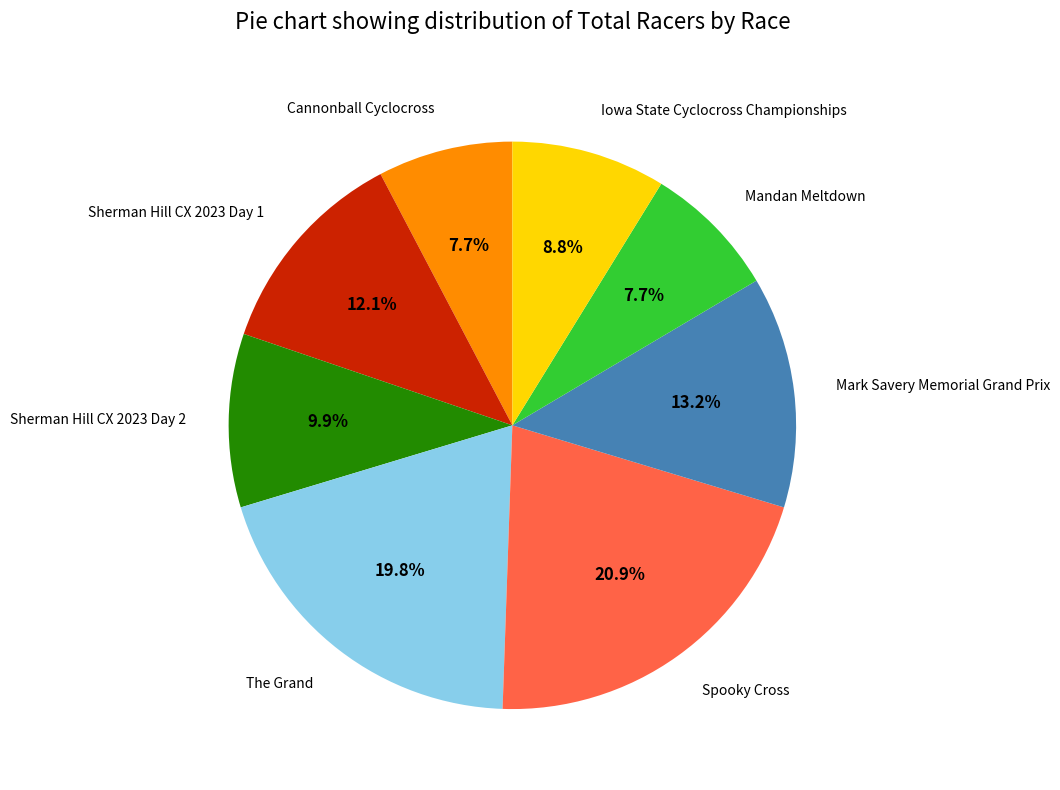

Is there any slice that represents more than half of the pie?

No